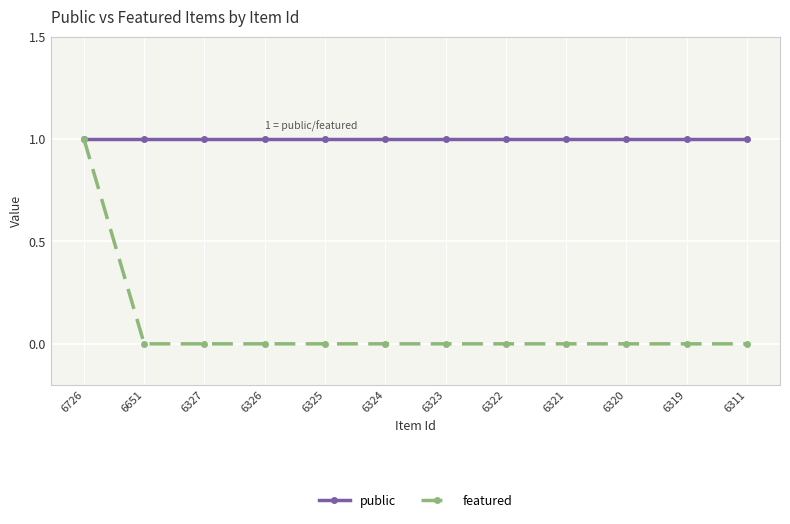

What is the value of the public point at the 3rd from the left?

1